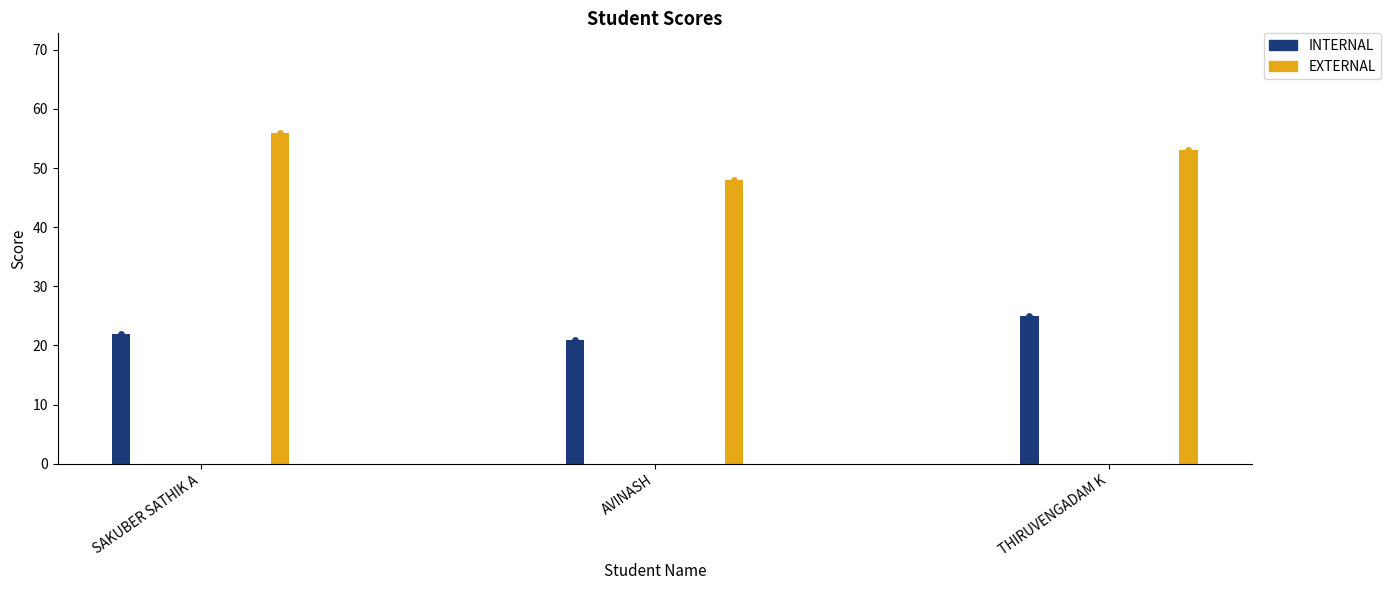

What is the total value across all series at THIRUVENGADAM K?

78